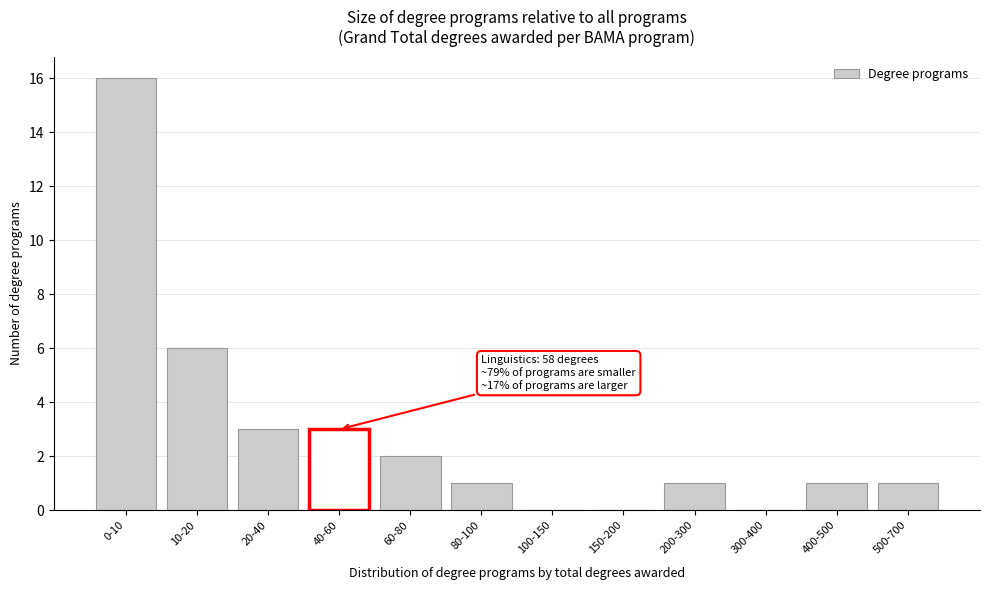

Reading left to right, extract all data points from this chart.

0-10=16	10-20=6	20-40=3	40-60=3	60-80=2	80-100=1	100-150=0	150-200=0	200-300=1	300-400=0	400-500=1	500-700=1